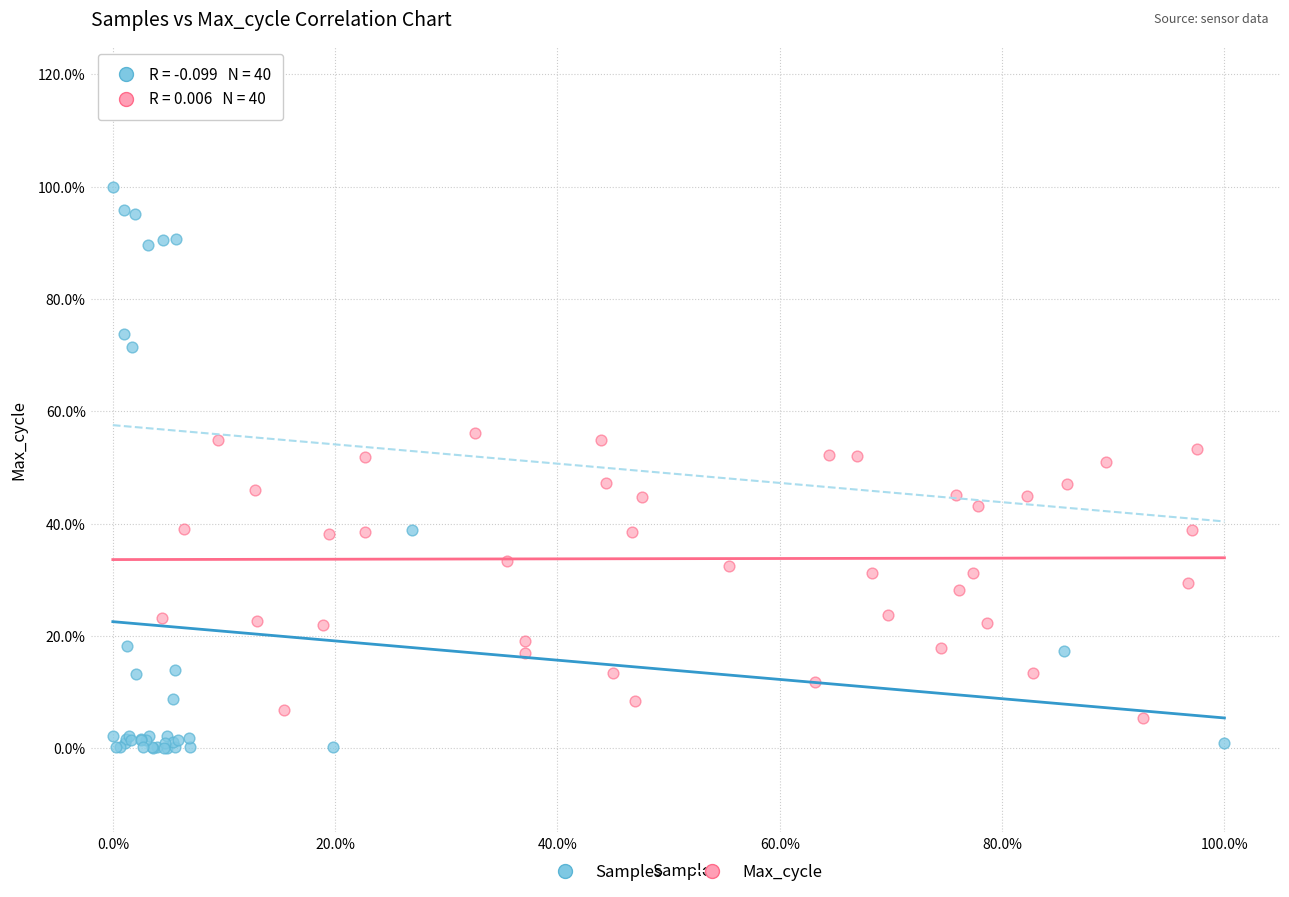

Which series reaches the minimum Y coordinate?

Samples